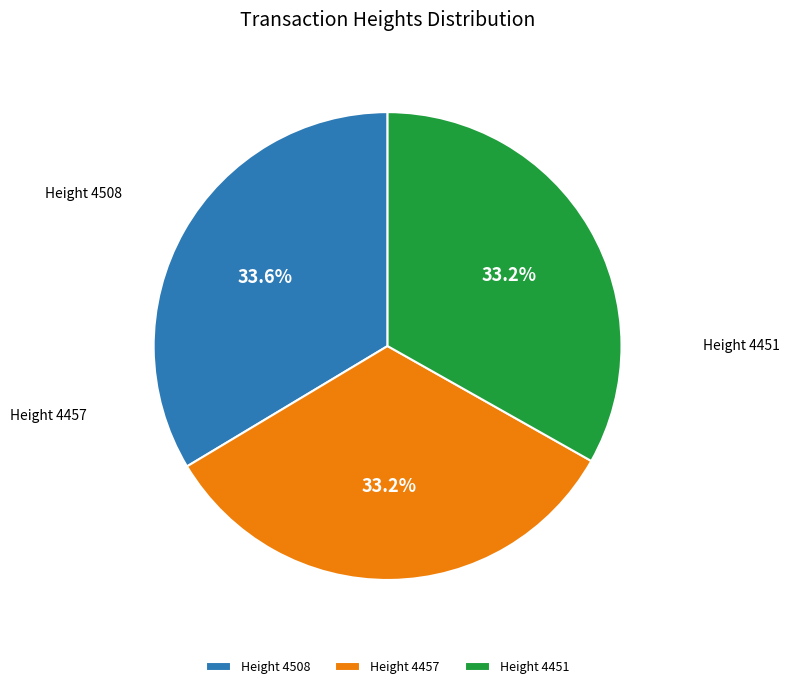

Rank the categories by value from lowest to highest.

4451, 4457, 4508